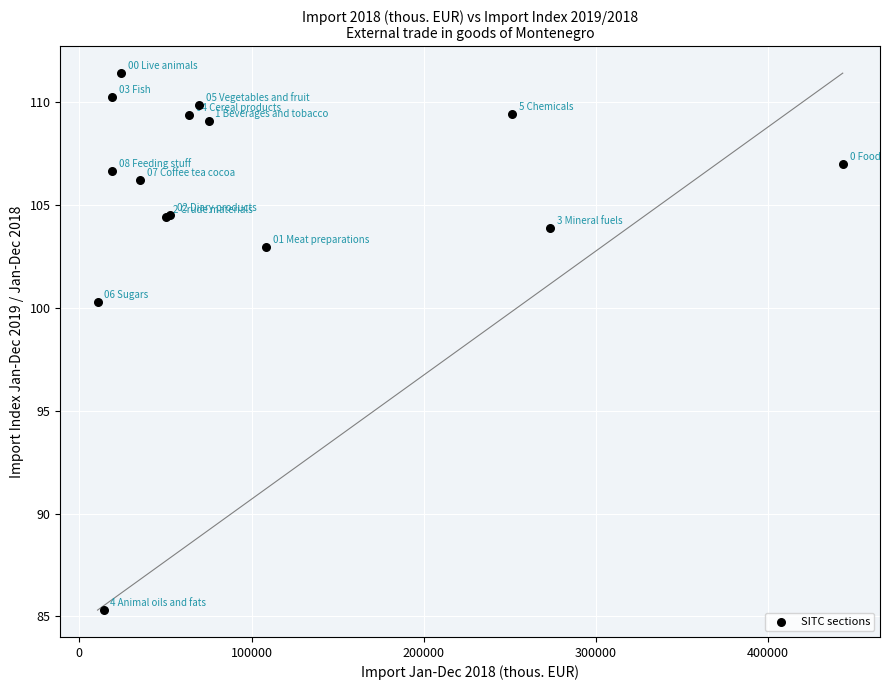

What Y value in the scatter plot is closest to 98?

100.3